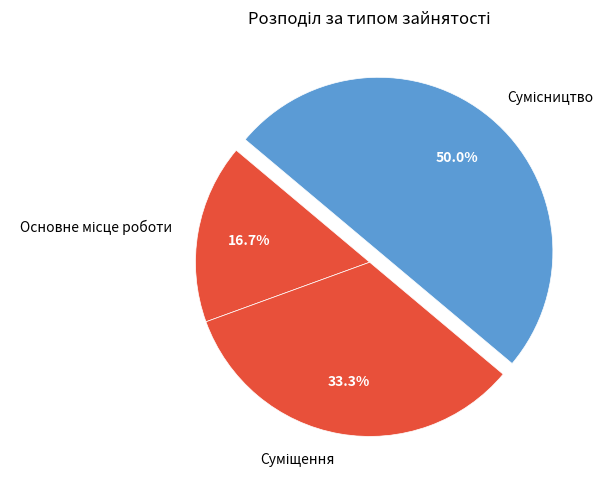

To the nearest percent, what is the average slice percentage?

33%